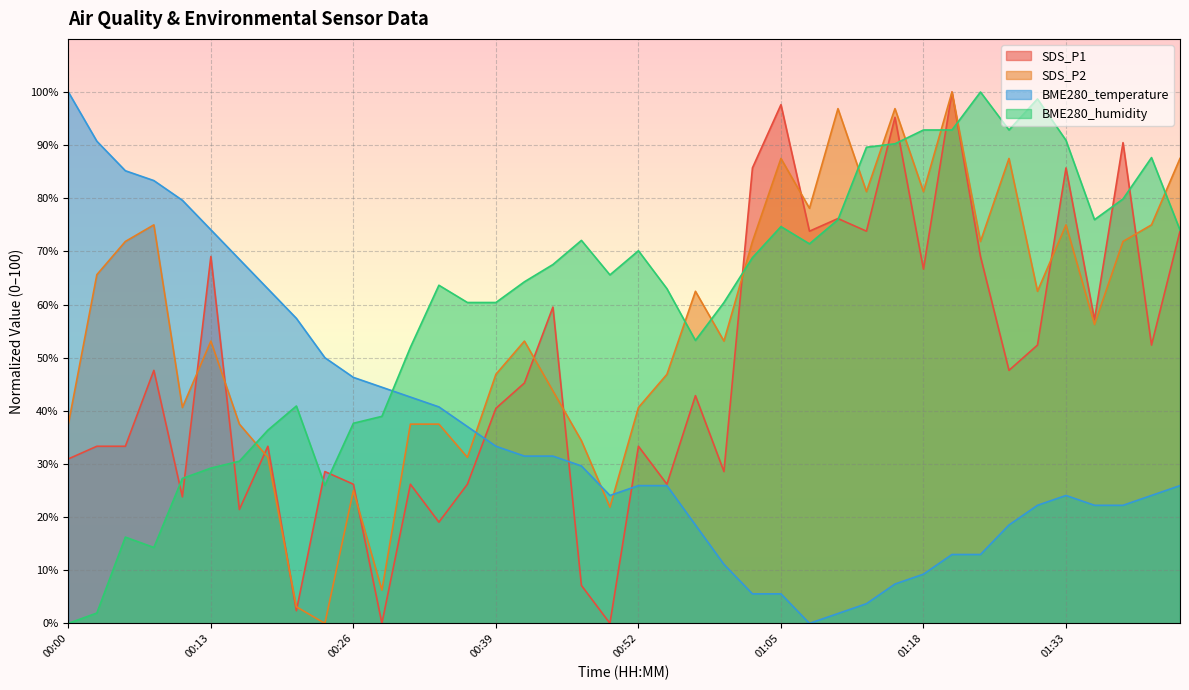

What is the sum of all SDS_P2 values?

2237.5